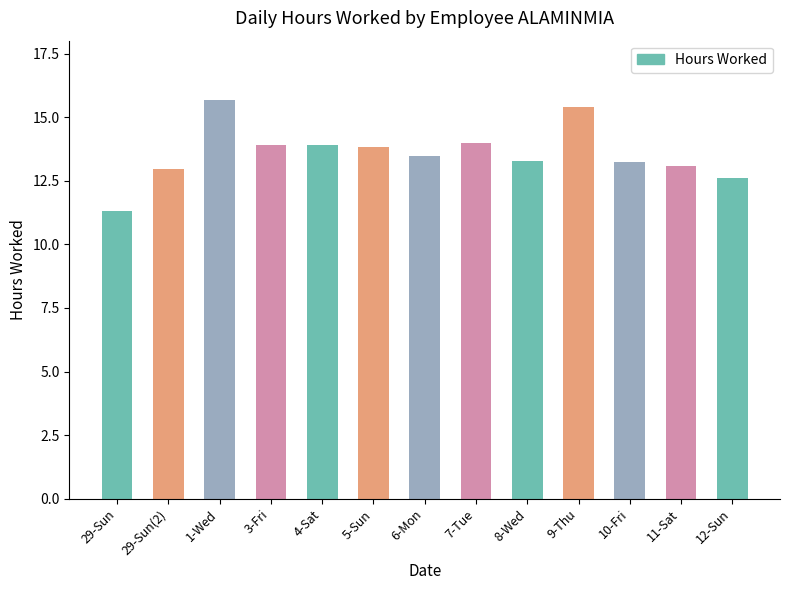

What is the approximate value at 6-Mon?

13.5